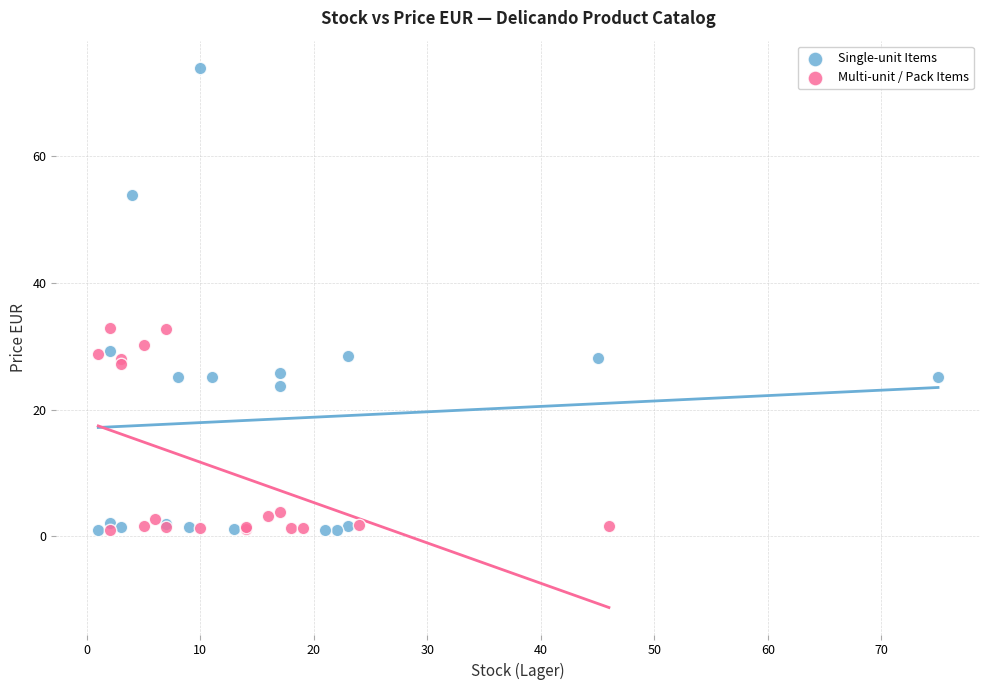

Which series has the largest Y range (max minus min)?

Single-unit Items